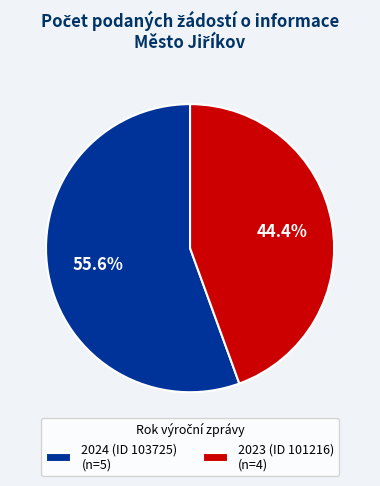

Count the number of slices in the pie.

2